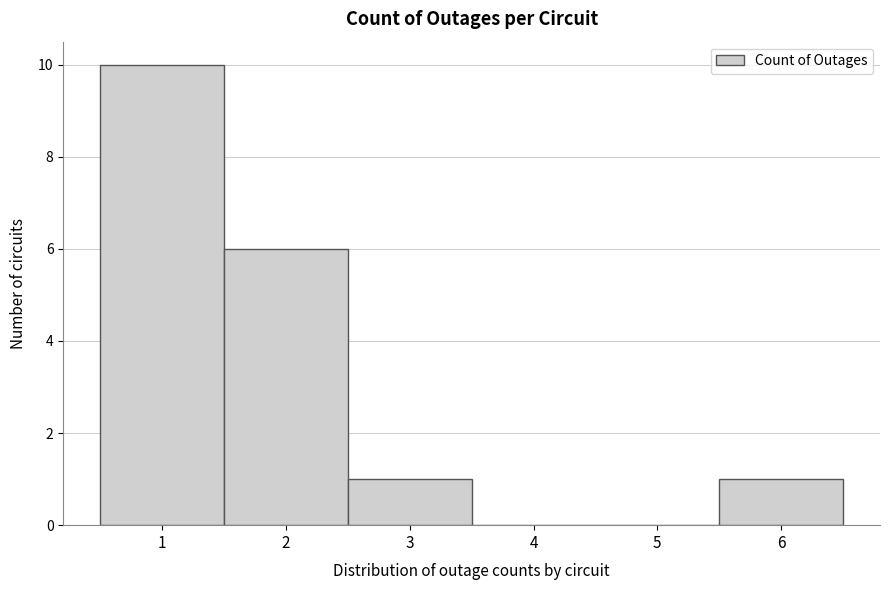

Reading left to right, transcribe this chart: for each bar, give the range it covers on the x-axis and its height. The values are not printed on the chart, so give them approximately, as read against the axis.

0.5 to 1.5: 10
1.5 to 2.5: 6
2.5 to 3.5: 1
3.5 to 4.5: 0
4.5 to 5.5: 0
5.5 to 6.5: 1